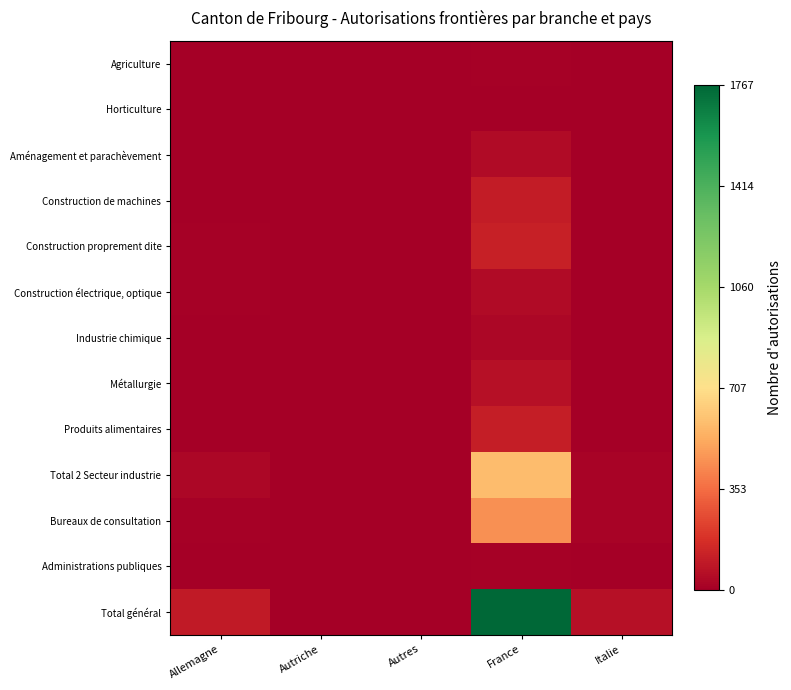

At which category does the chart reach its minimum across all series?

Allemagne